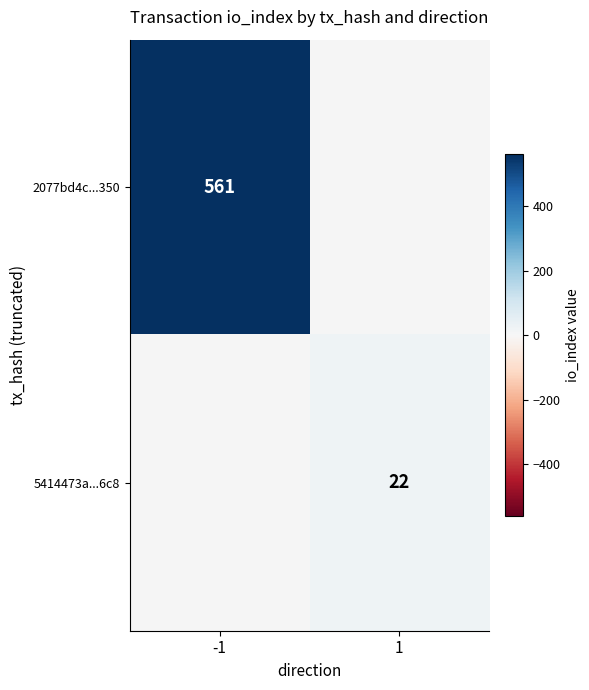

Is it true that 2077bd4c...350 equals 561 at -1?

True